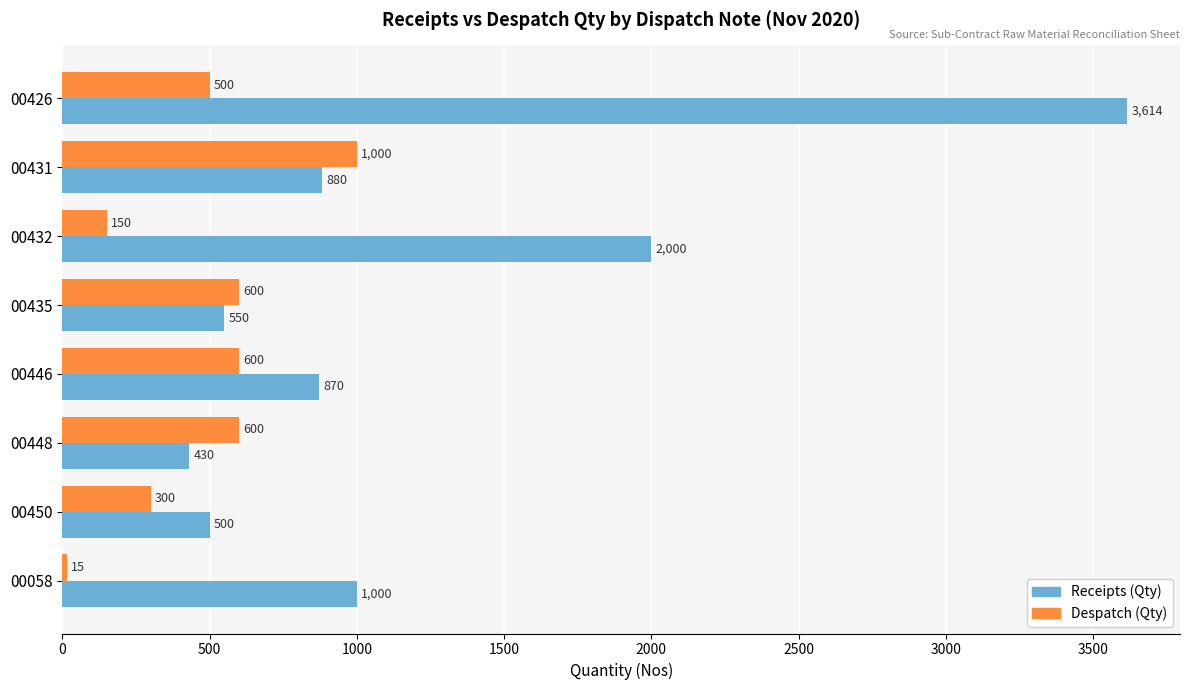

Which series has the largest range (max minus min)?

Receipts (Qty)